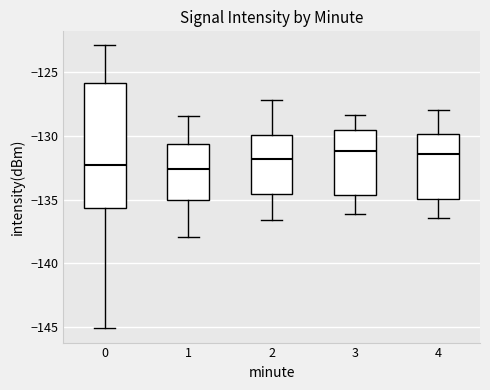

Reading left to right, transcribe this box plot: for each box, give where its median line is, the range the box spans, and where its two whiskers end, as read against the y-axis. The values are not printed on the chart, so give them approximately, as read against the axis.

0: median -132.5, box -135.5 to -126.0, whiskers -145.0 to -123.0
1: median -132.5, box -135.0 to -130.5, whiskers -138.0 to -128.5
2: median -132.0, box -134.5 to -130.0, whiskers -136.5 to -127.0
3: median -131.0, box -134.5 to -129.5, whiskers -136.0 to -128.5
4: median -131.5, box -135.0 to -130.0, whiskers -136.5 to -128.0